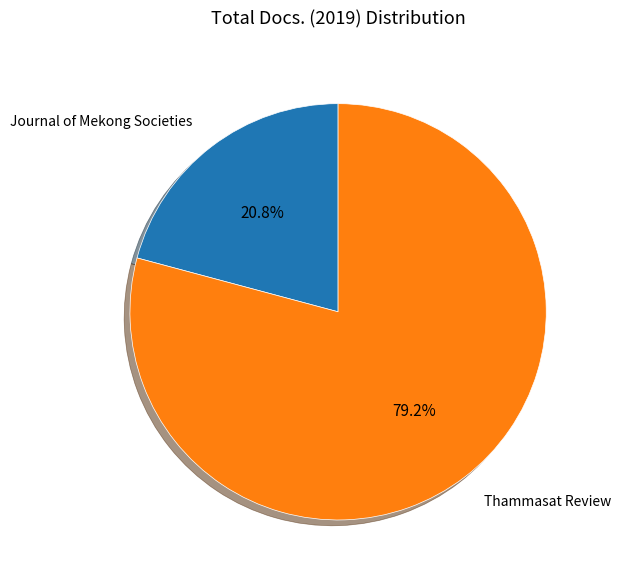

Is there a majority slice in this chart?

Yes